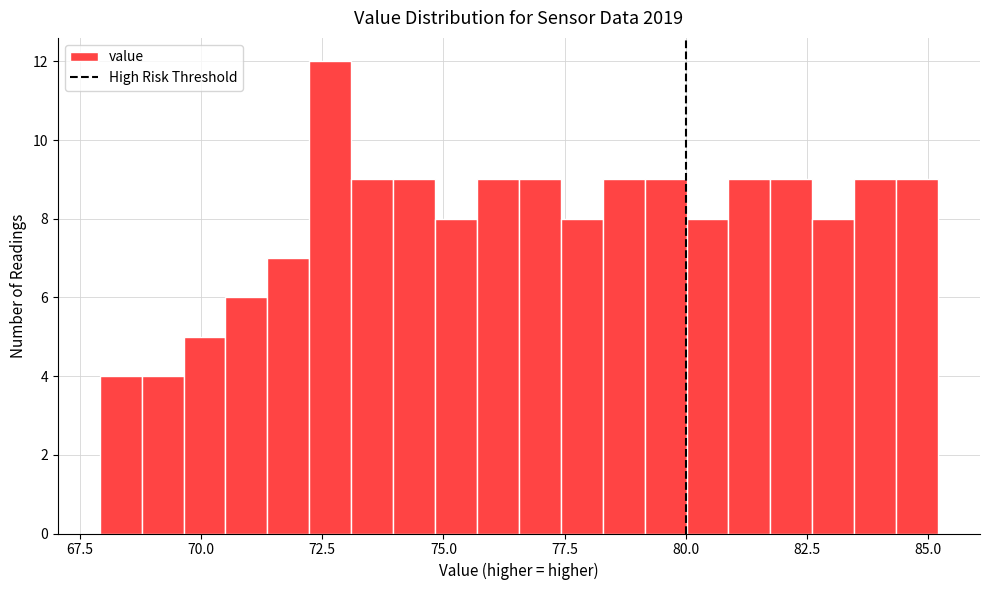

Around what value on the x-axis is the tallest bar? Give the approximate position of its centre, as read against the axis.

72.5